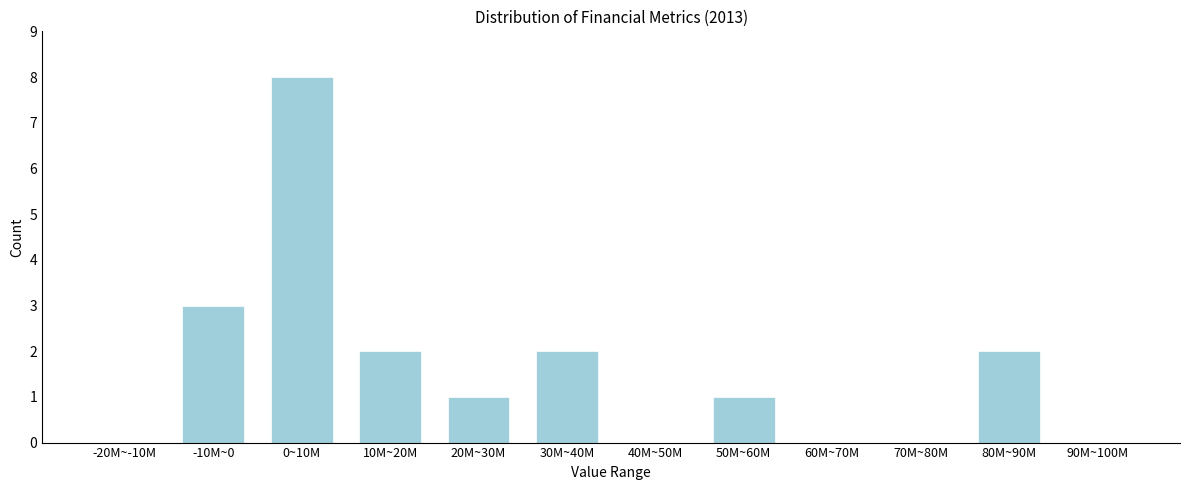

Reading left to right, list all the values displayed in this chart.

-20M~-10M=0	-10M~0=3	0~10M=8	10M~20M=2	20M~30M=1	30M~40M=2	40M~50M=0	50M~60M=1	60M~70M=0	70M~80M=0	80M~90M=2	90M~100M=0